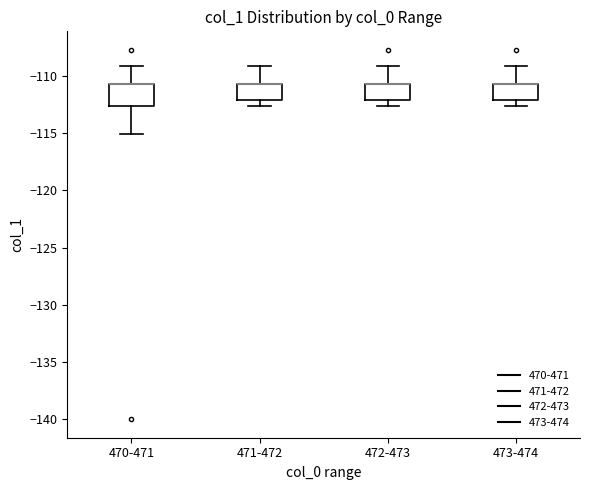

Reading left to right, transcribe this box plot: for each box, give where its median line is, the range the box spans, and where its two whiskers end, as read against the y-axis. The values are not printed on the chart, so give them approximately, as read against the axis.

470-471: median -110.5 (drawn on the box's upper edge), box -112.5 to -110.5, whiskers -115.0 to -109.0
471-472: median -110.5 (drawn on the box's upper edge), box -112.0 to -110.5, whiskers -112.5 to -109.0
472-473: median -110.5 (drawn on the box's upper edge), box -112.0 to -110.5, whiskers -112.5 to -109.0
473-474: median -110.5 (drawn on the box's upper edge), box -112.0 to -110.5, whiskers -112.5 to -109.0